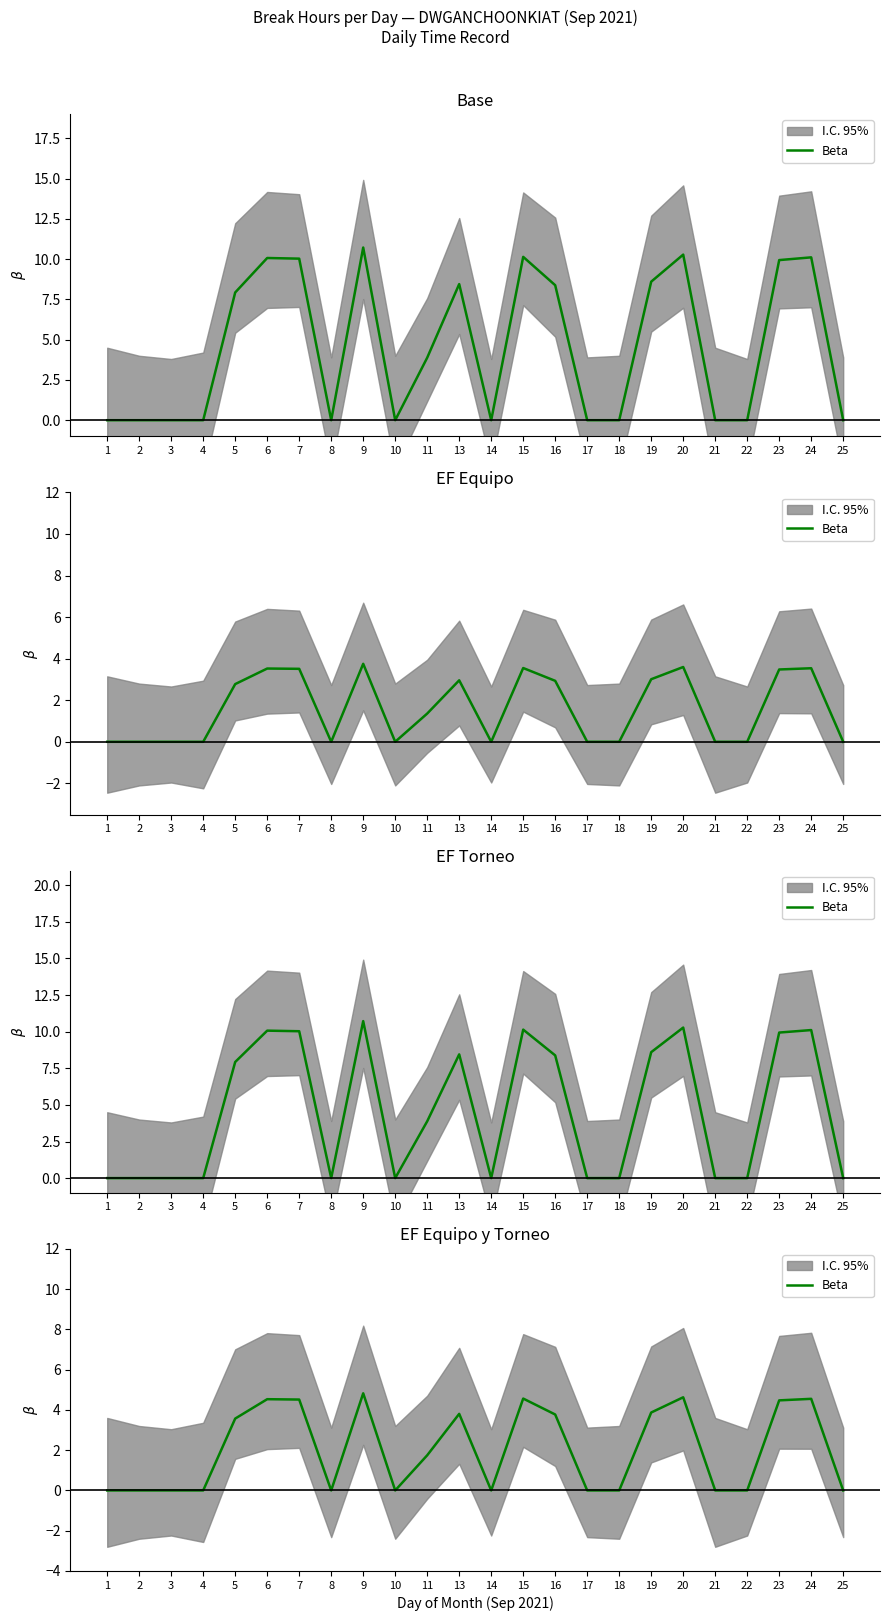

Reading right to left, what are all the values shown in this chart?

0.0	4.5	4.5	0.0	0.0	4.6	3.9	0.0	0.0	3.8	4.6	0.0	3.8	1.7	0.0	4.8	0.0	4.5	4.5	3.6	0.0	0.0	0.0	0.0